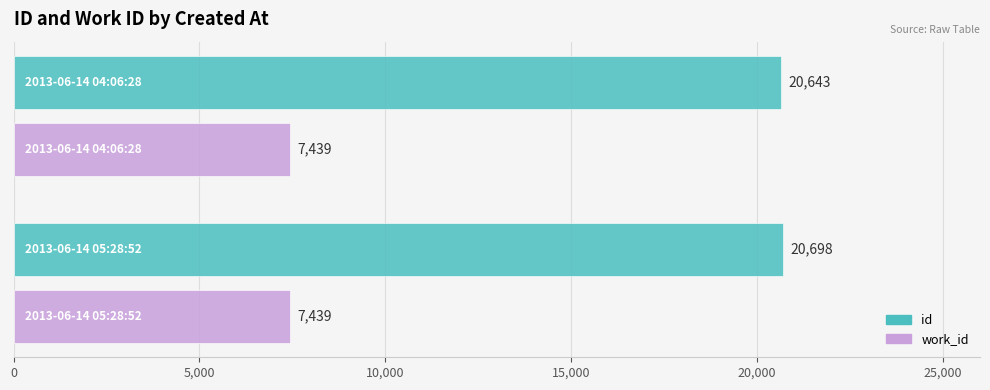

What is the average value of the work_id series?

7439